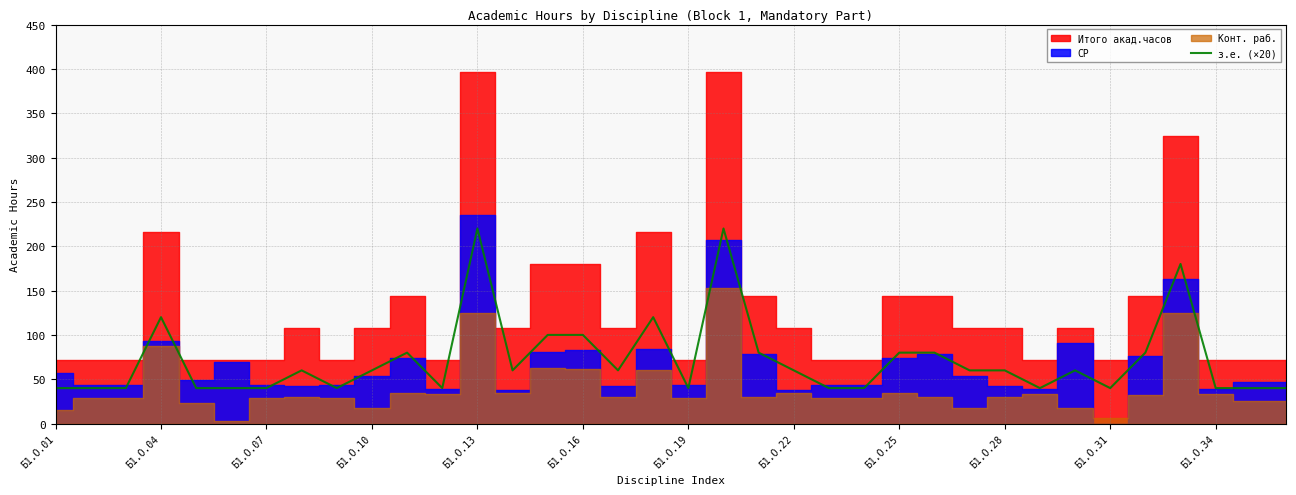

What is the maximum value for з.е. (×20)?

220